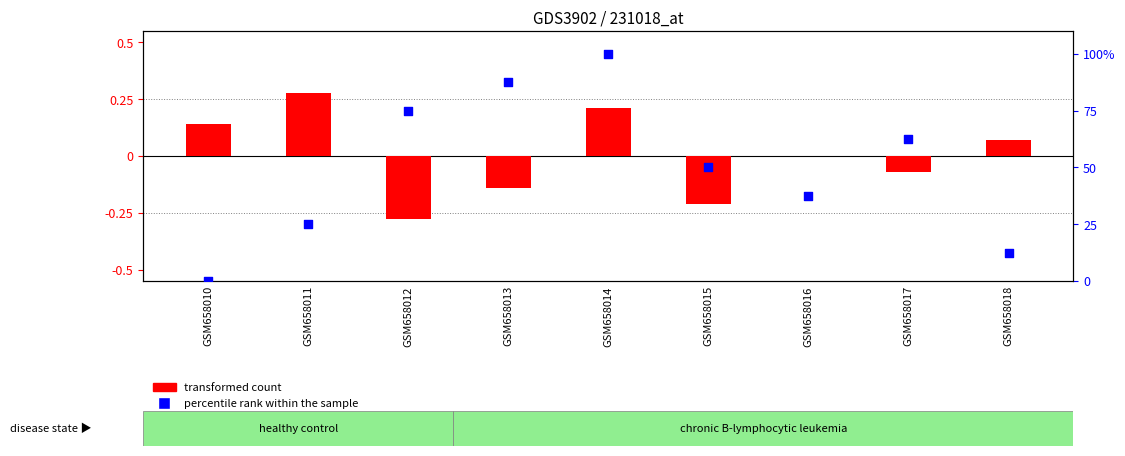

Which series reaches the maximum Y coordinate?

percentile rank within the sample